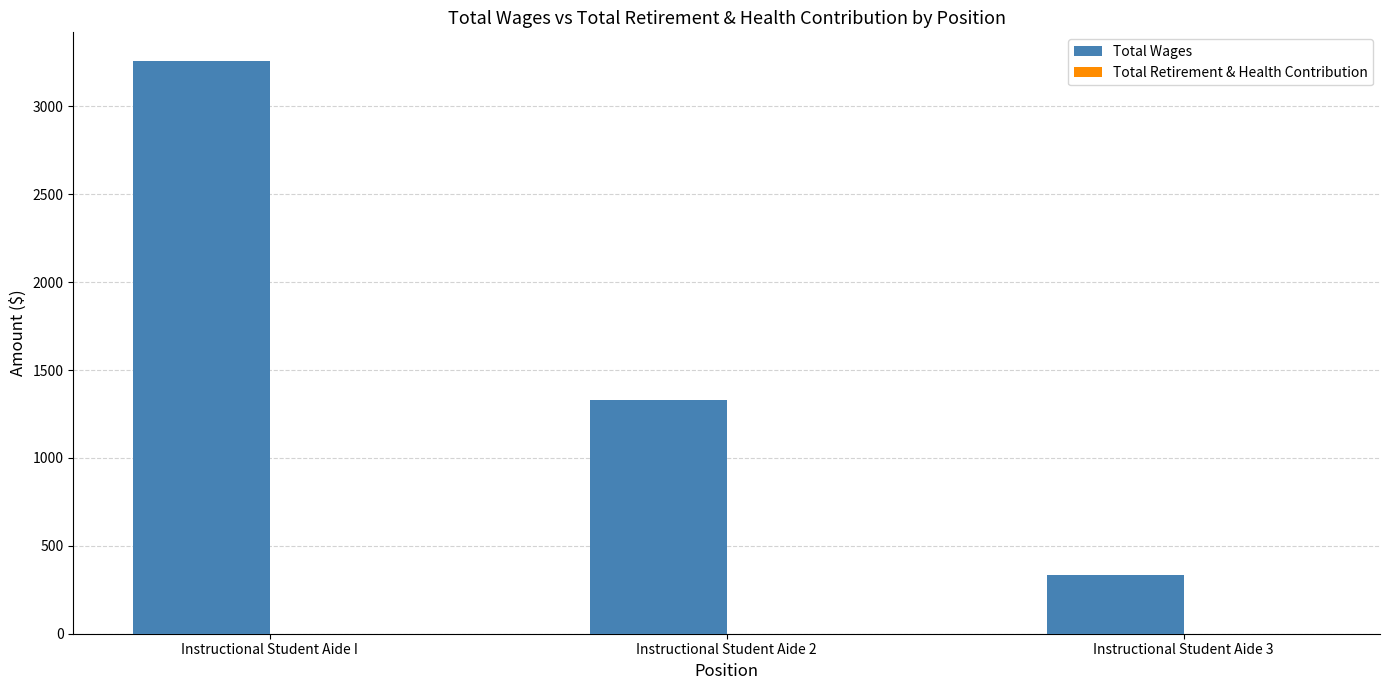

List the labels in order of Total Wages value, largest first.

Instructional Student Aide I, Instructional Student Aide 2, Instructional Student Aide 3